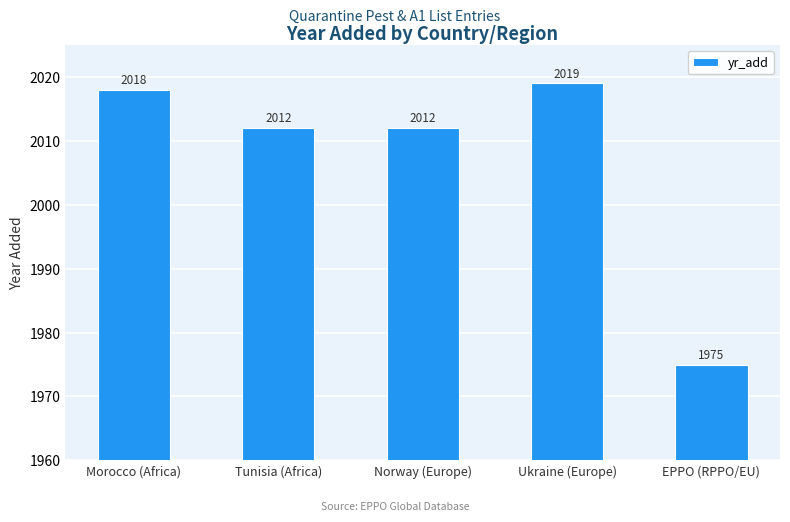

What is the value of the 4th bar from the left?

2019